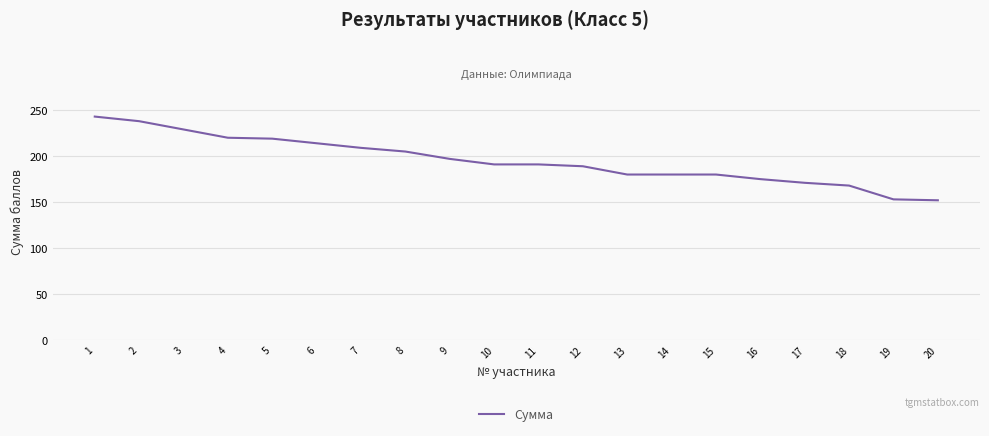

What is the sum of all values?

3904